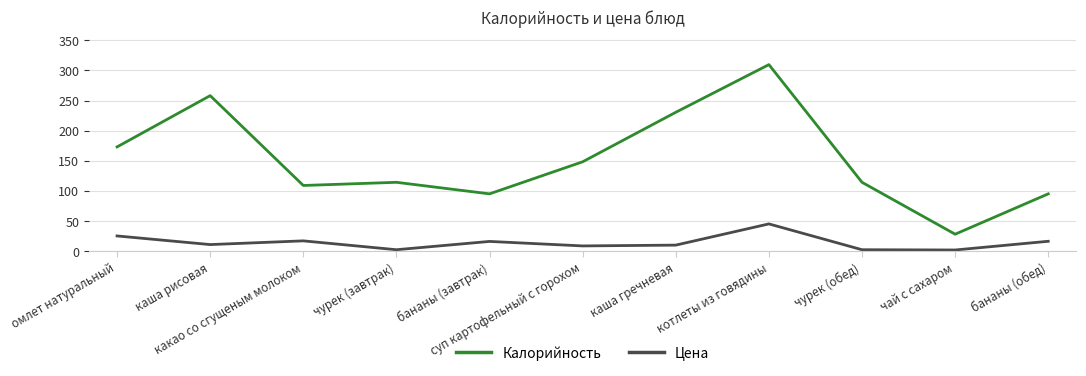

Which series has the widest spread of values?

Калорийность